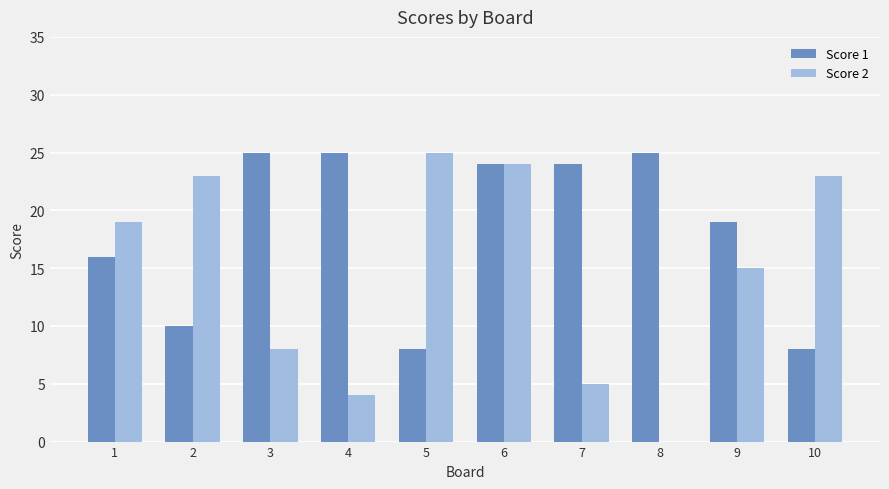

Count the number of data series in this chart.

2